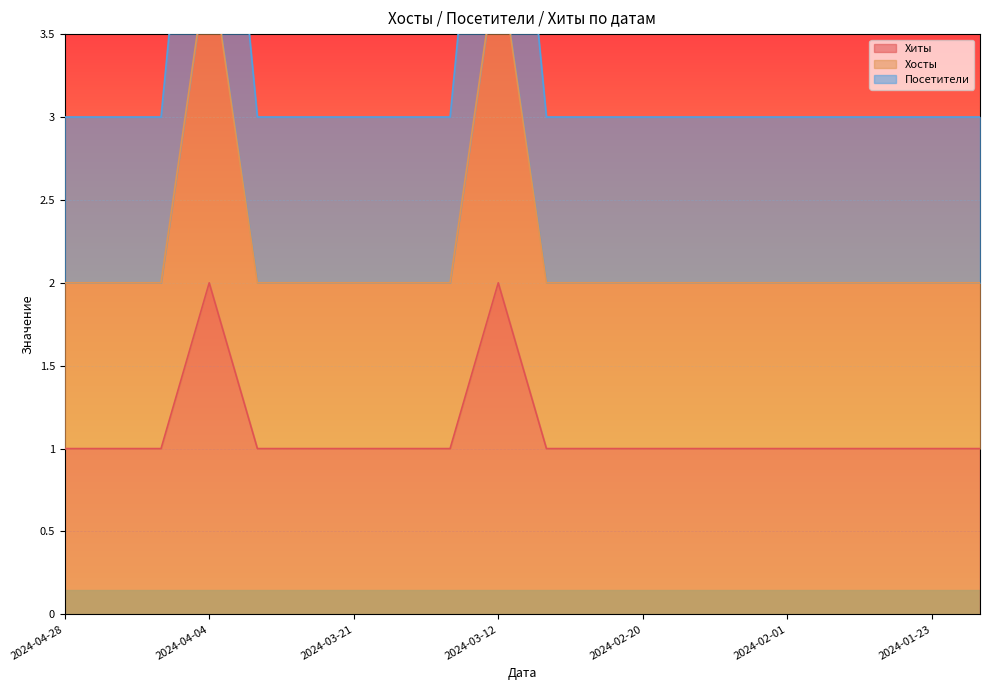

Reading left to right, transcribe all the data shown in this chart.

Хиты: 1	1	1	2	1	1	1	1	1	2	1	1	1	1	1	1	1	1	1	1
Хосты: 2	2	2	4	2	2	2	2	2	4	2	2	2	2	2	2	2	2	2	2
Посетители: 3	3	3	6	3	3	3	3	3	6	3	3	3	3	3	3	3	3	3	3